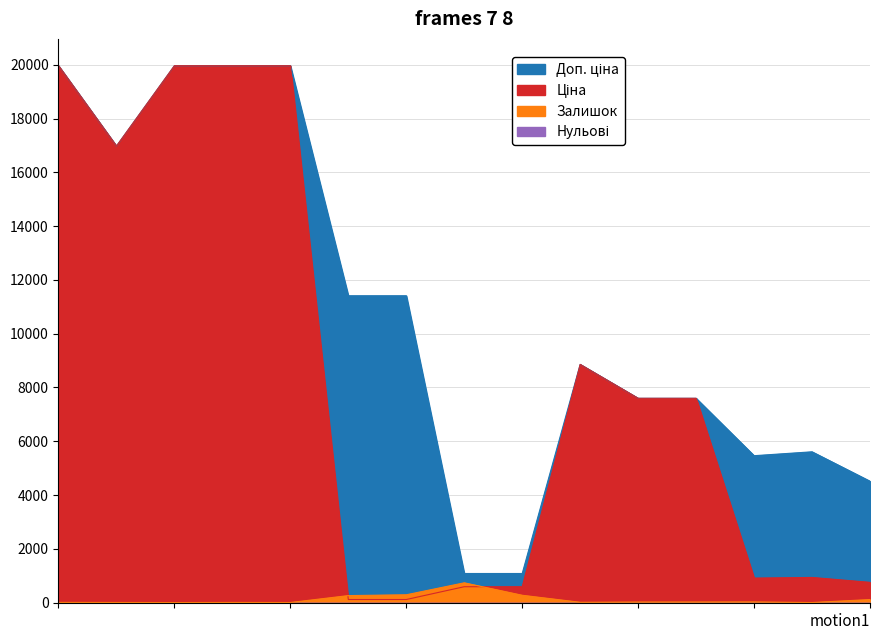

What is the difference between the Доп. ціна values at Стінові LB-3821-В and Панель Carbon 18 6008?

14501.8